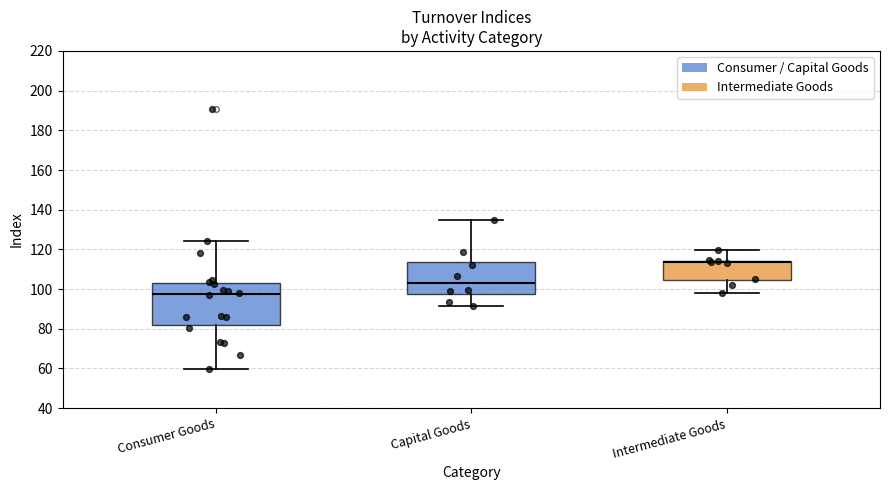

Which box is the tallest, from its lower edge to its upper edge?

Consumer Goods